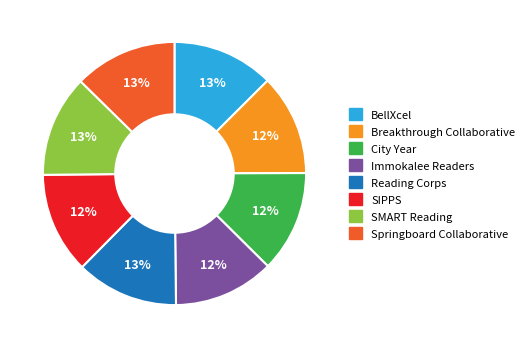

To the nearest percent, what is the combined percentage of City Year and SMART Reading?

25%